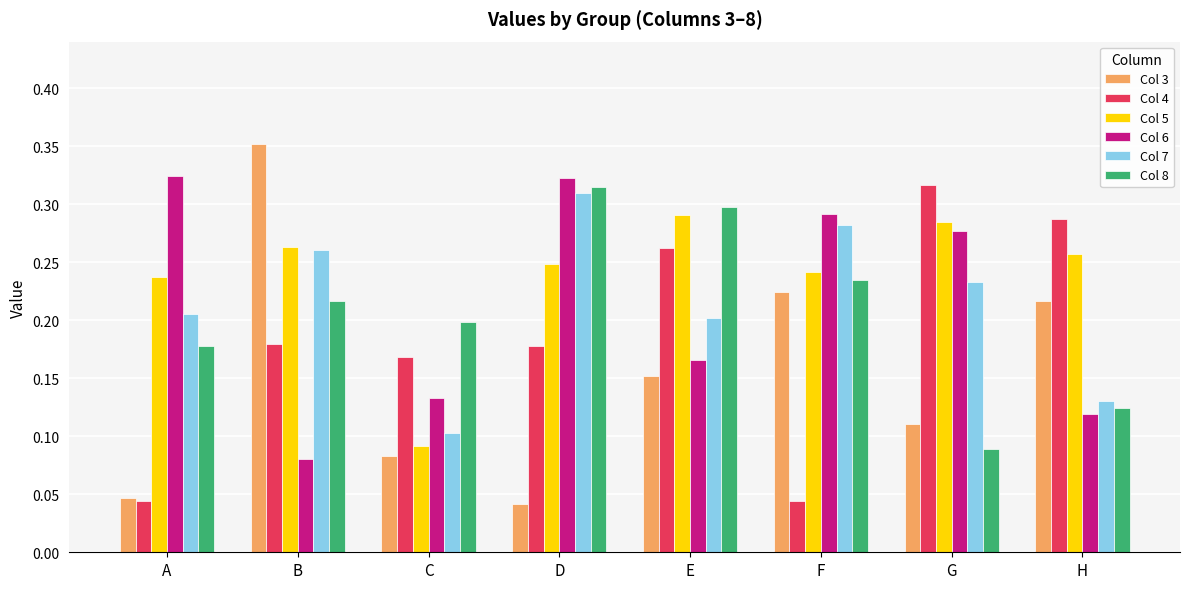

Where is Col 6 nearest to the value 0?

B